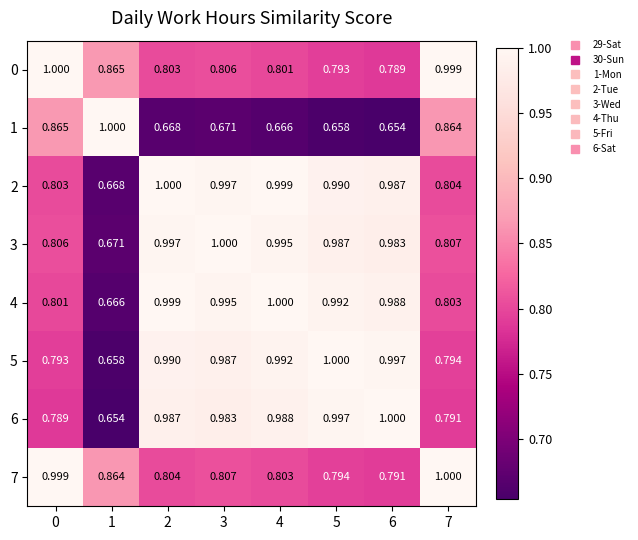

Is the value of 5 at 1 greater than the value of 3 at 4?

No